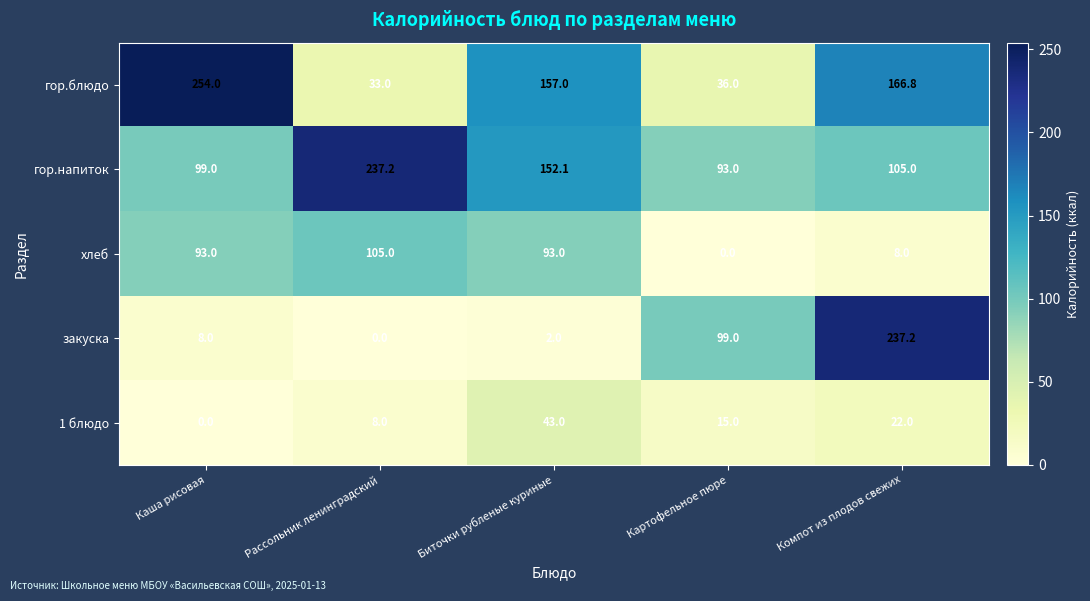

Is it true that гор.блюдо equals 251.3 at Компот из плодов свежих?

False